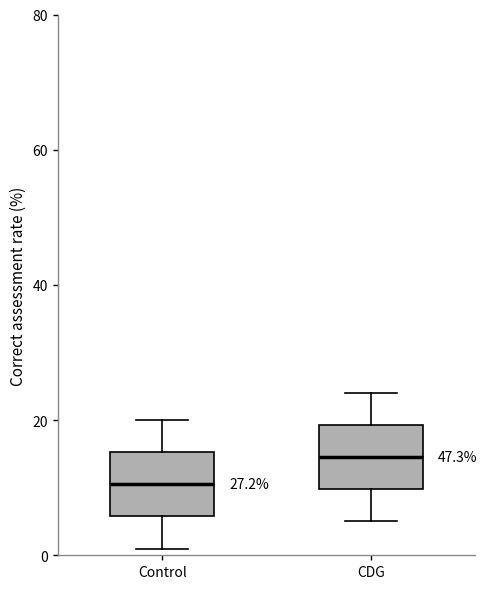

Which box has the highest median line?

CDG